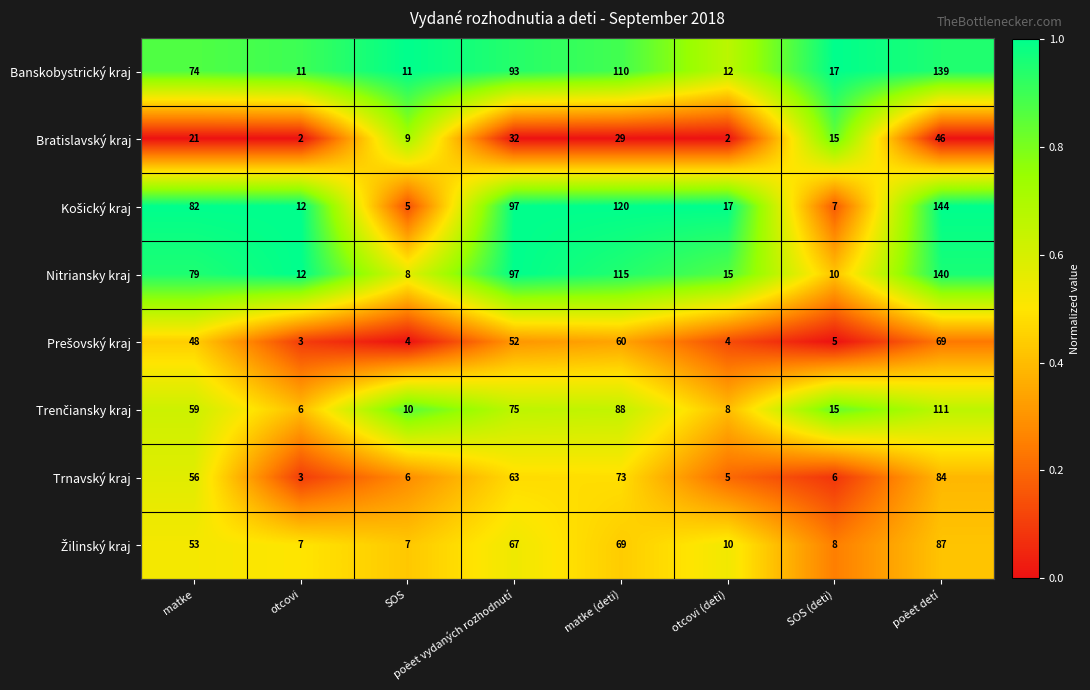

What is the difference between the second highest and second lowest values in the Nitriansky kraj series?

105